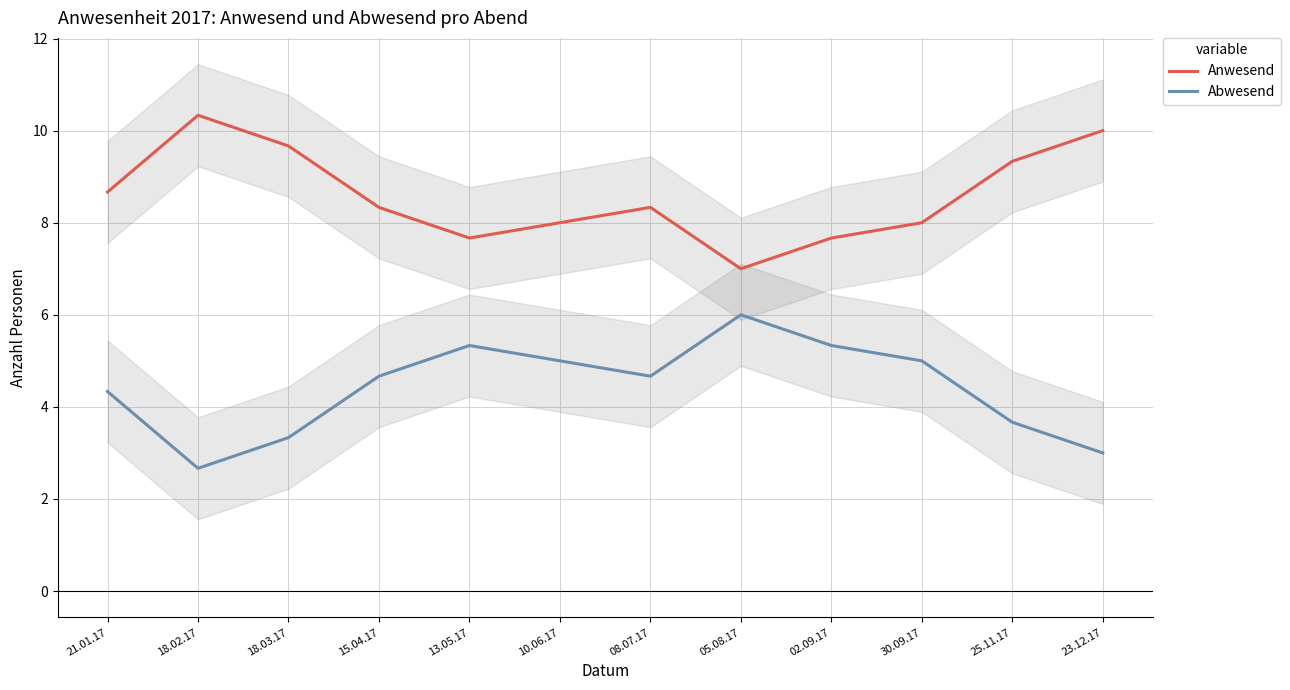

At which label is Anwesend closest to 8?

10.06.17